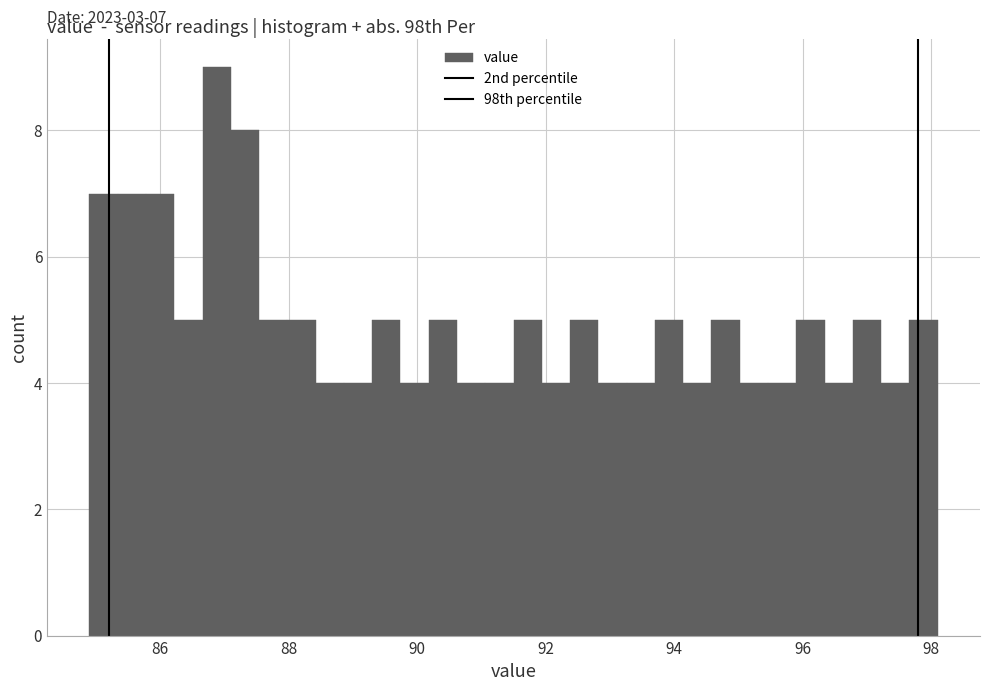

Read against the x-axis, roughly where is the centre of the tallest bar?

86.8